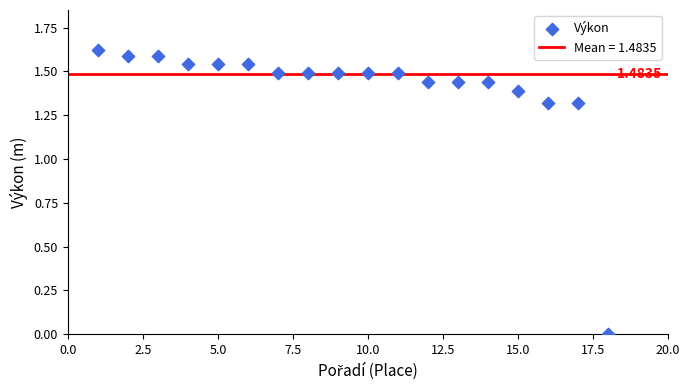

What is the range of X values (max minus min)?

17.0